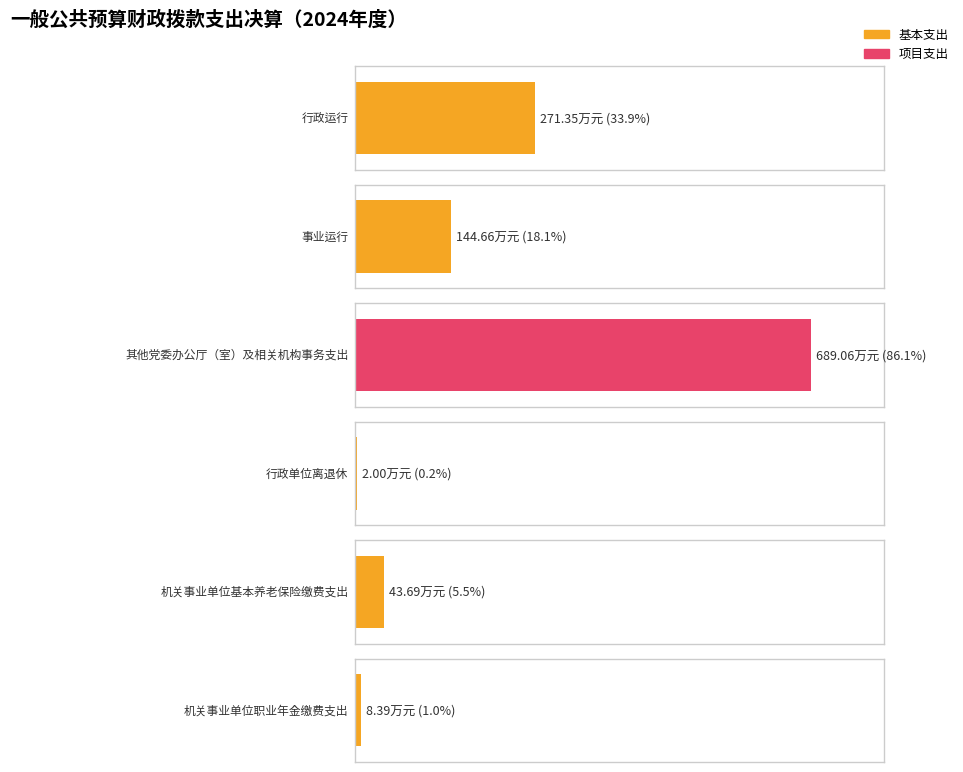

What is the sum of all 项目支出 values?

689.1